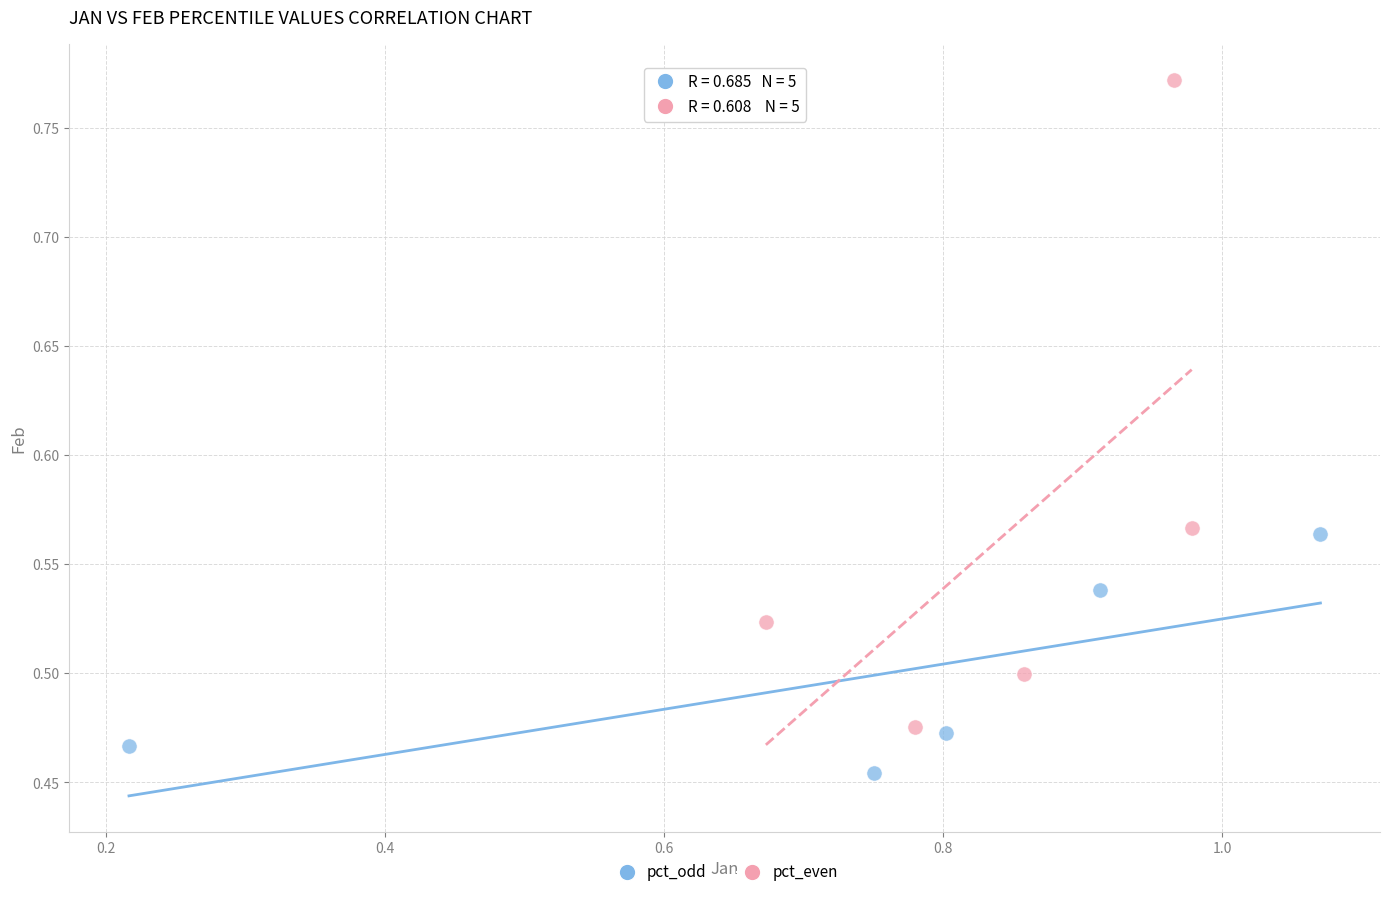

Which series reaches the maximum Y coordinate?

pct_even